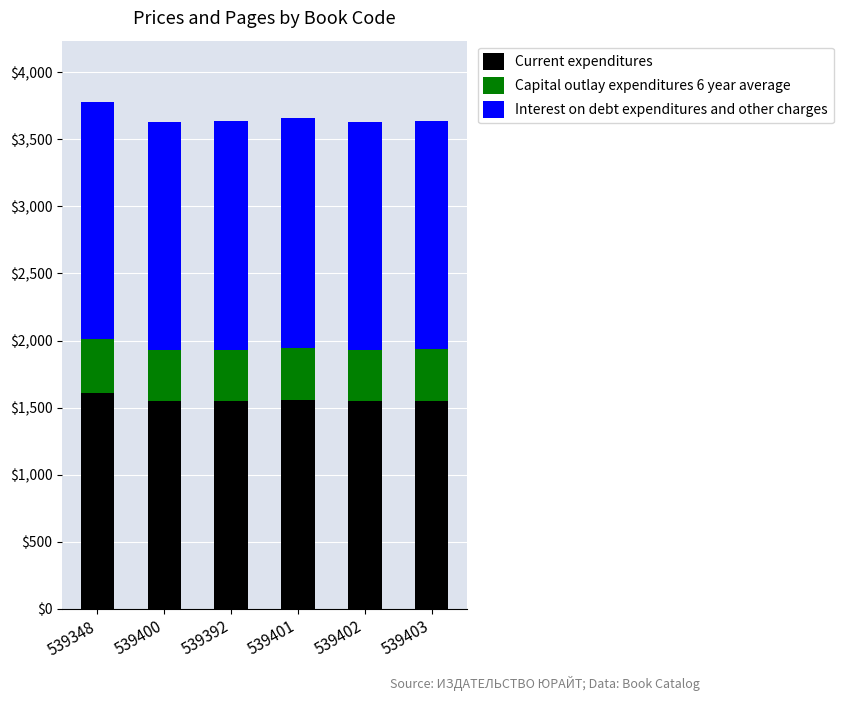

The Current expenditures series shows 2218 at 539401. True or false?

False